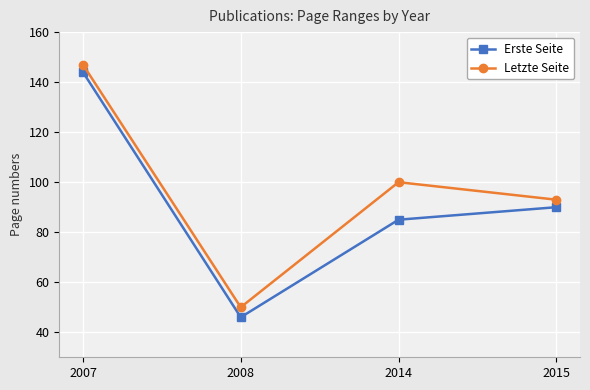

List the series in order of their overall mean, highest first.

Letzte Seite, Erste Seite